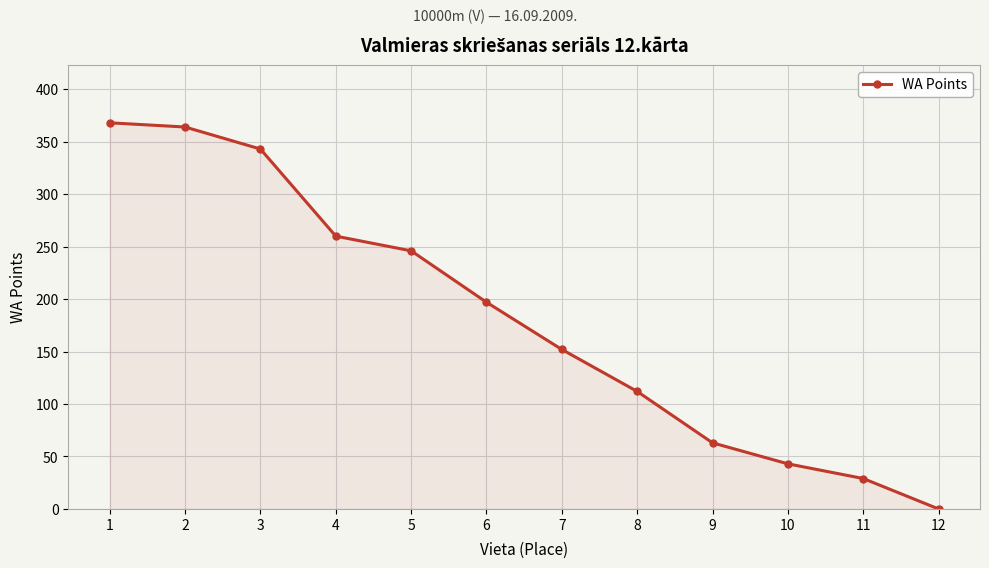

Where does the data first go above 197?

1